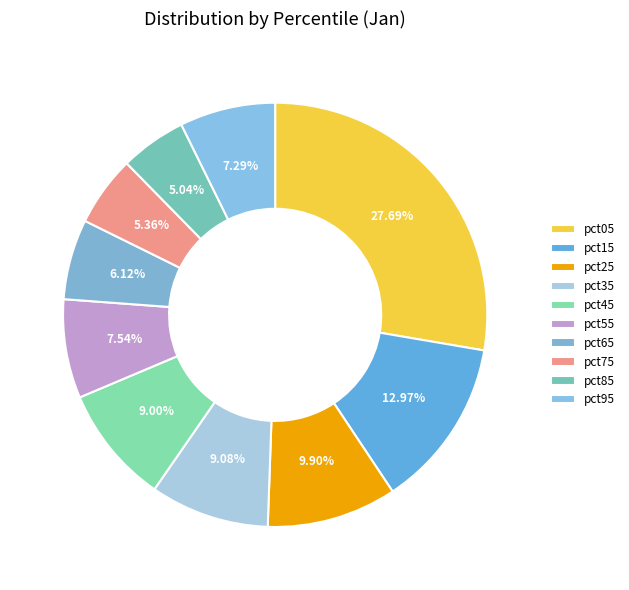

What portion of the pie excludes pct85?

95.0%